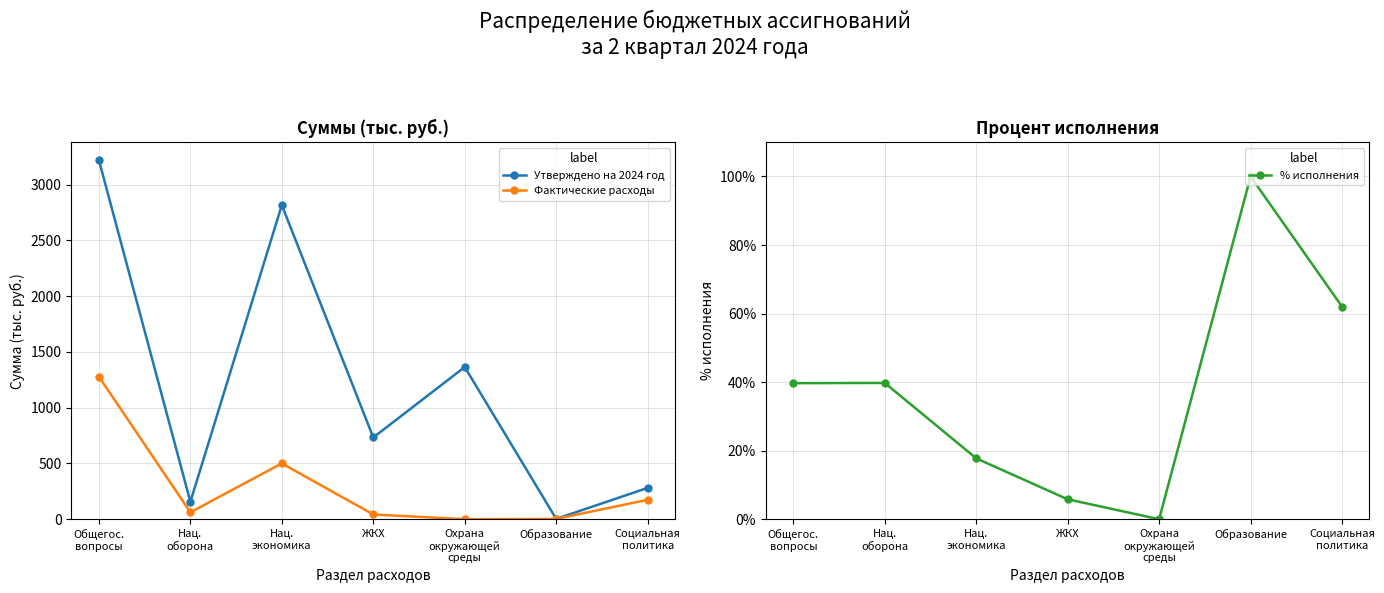

Rank the series by their average value, from lowest to highest.

% исполнения, Фактические расходы, Утверждено на 2024 год